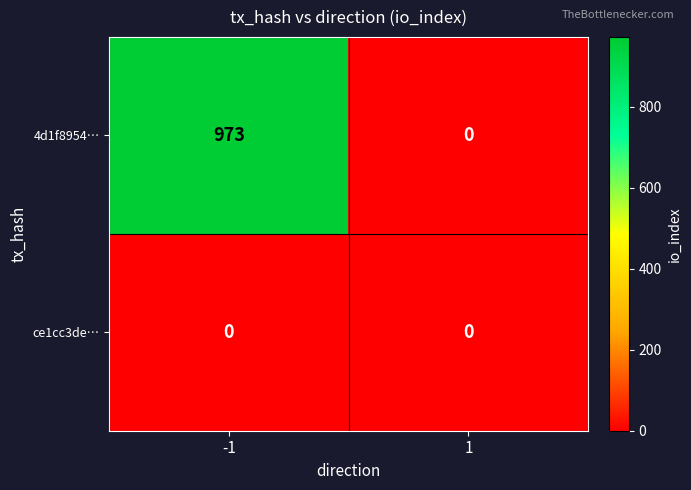

What is the highest value of the 4d1f8954… series?

973